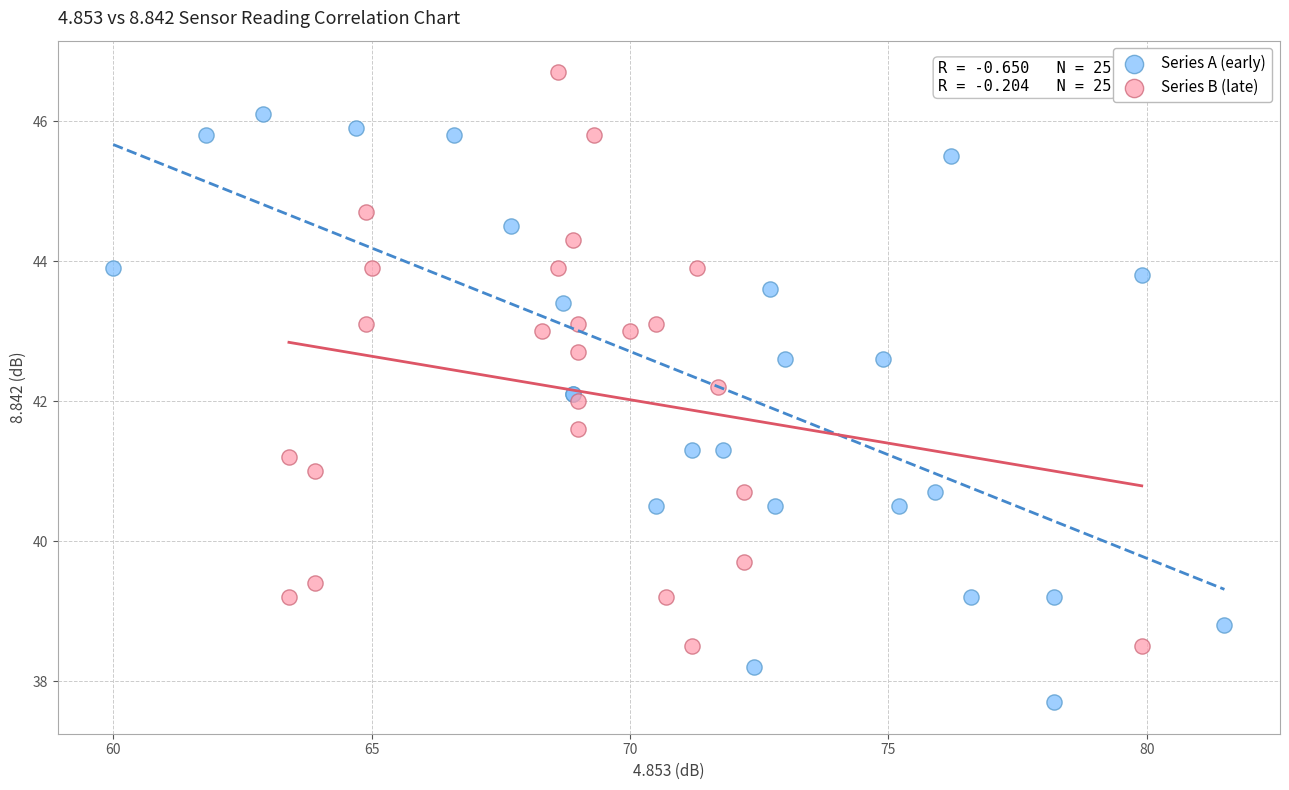

Which series contains the highest Y value?

Series B (late)